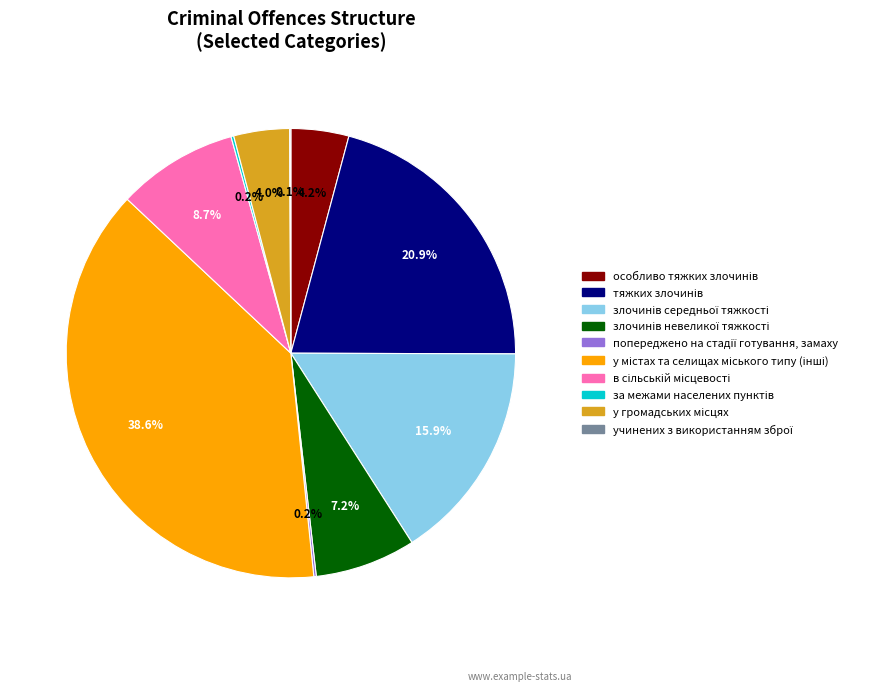

Is there a majority slice in this chart?

No